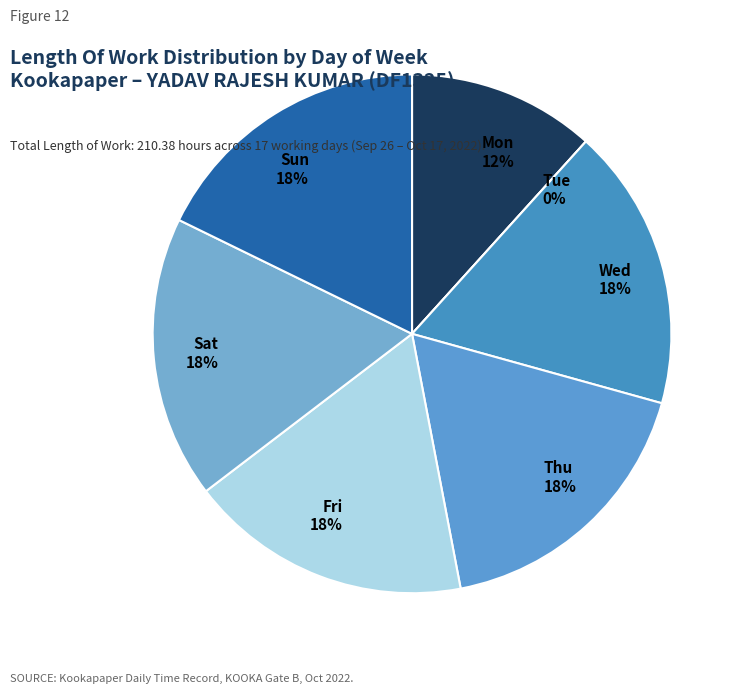

Approximately how many times larger is the value at 14-Fri compared to 6-Thu?

1.0